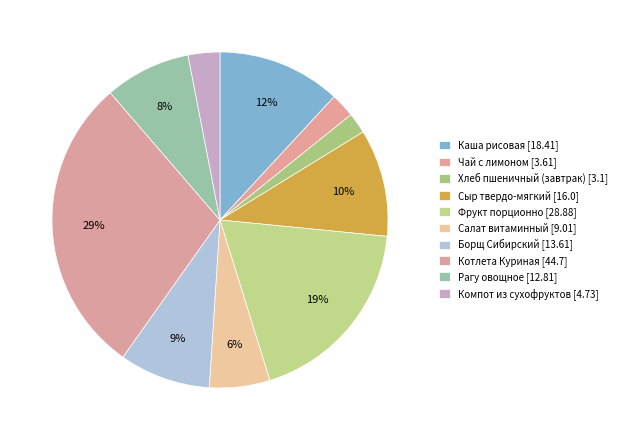

Count the number of slices in the pie.

10